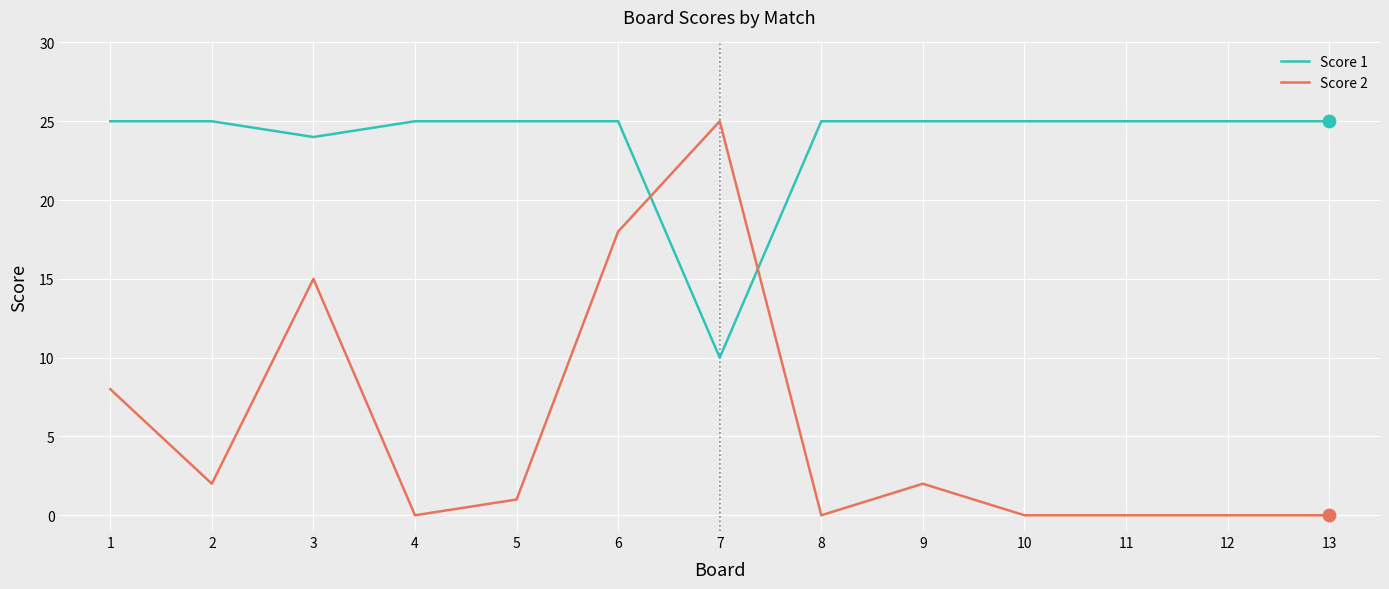

Which series has the largest range (max minus min)?

Score 2